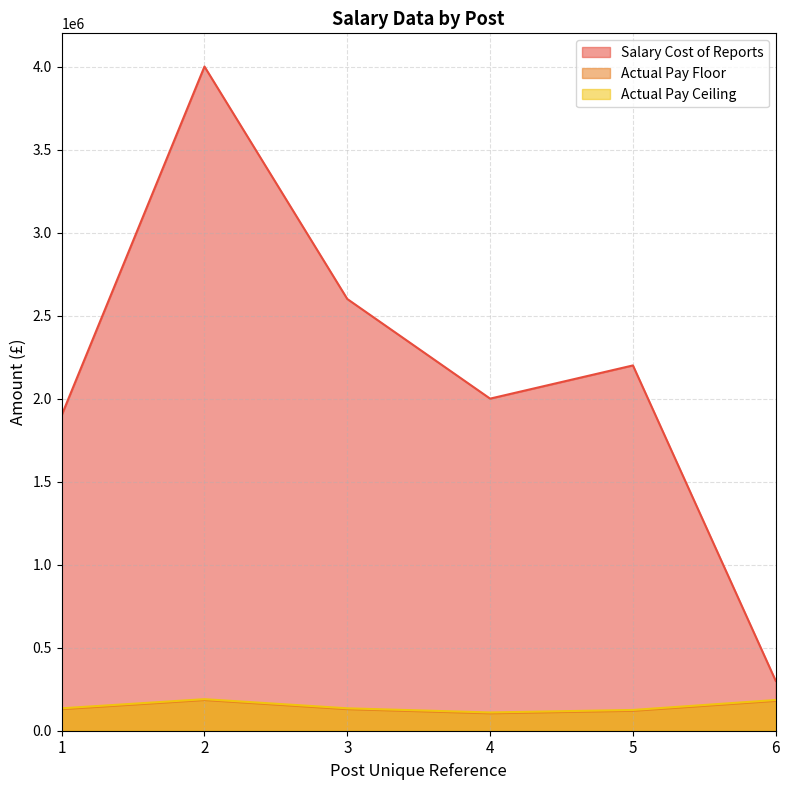

True or false: Actual Pay Floor and Salary Cost of Reports cross at least once.

False